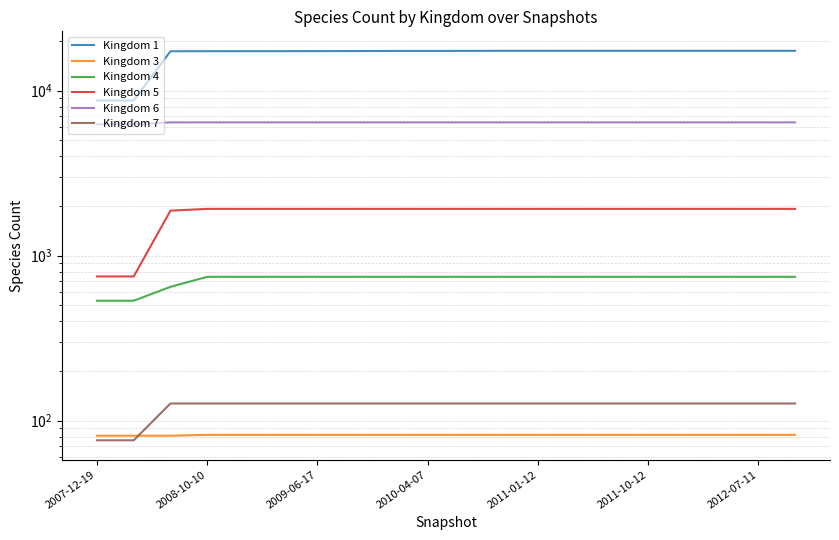

Is it true that Kingdom 6 equals 6422 at 7?

True